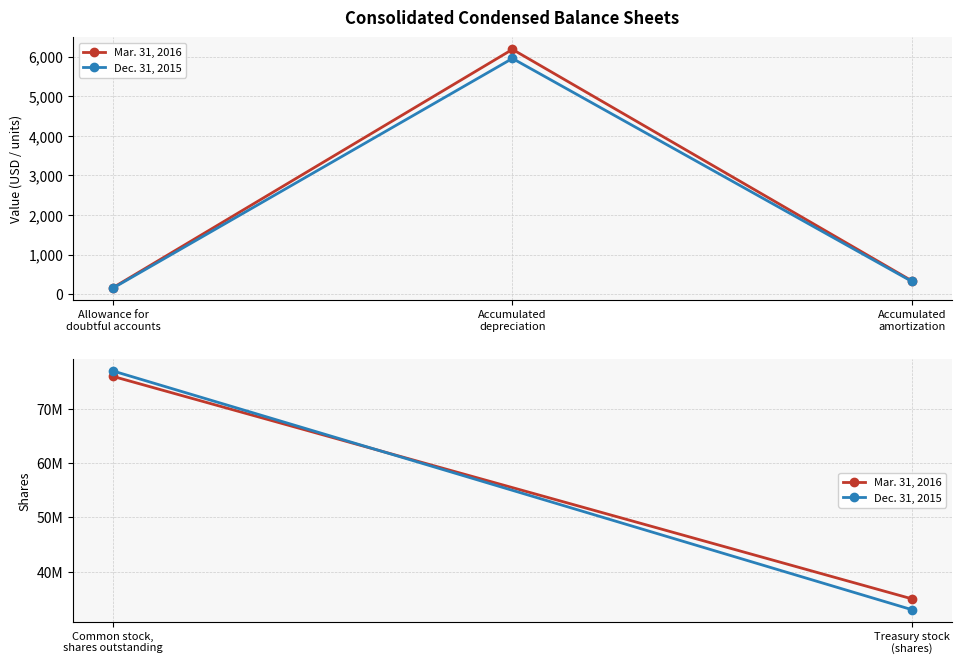

True or false: Mar. 31, 2016 has a value of 31915694 at Allowance for
doubtful accounts.

False